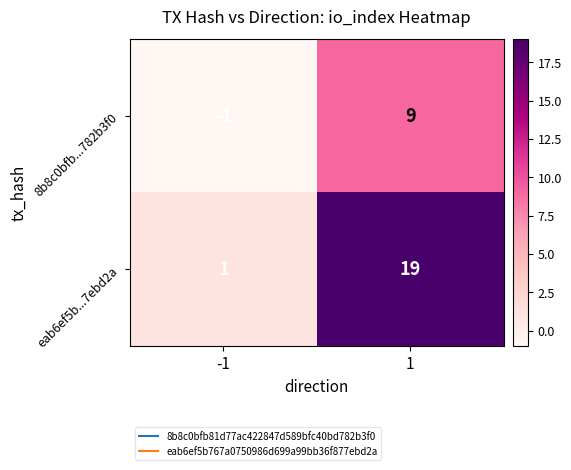

Which series changed the most between -1 and 1?

eab6ef5b...7ebd2a